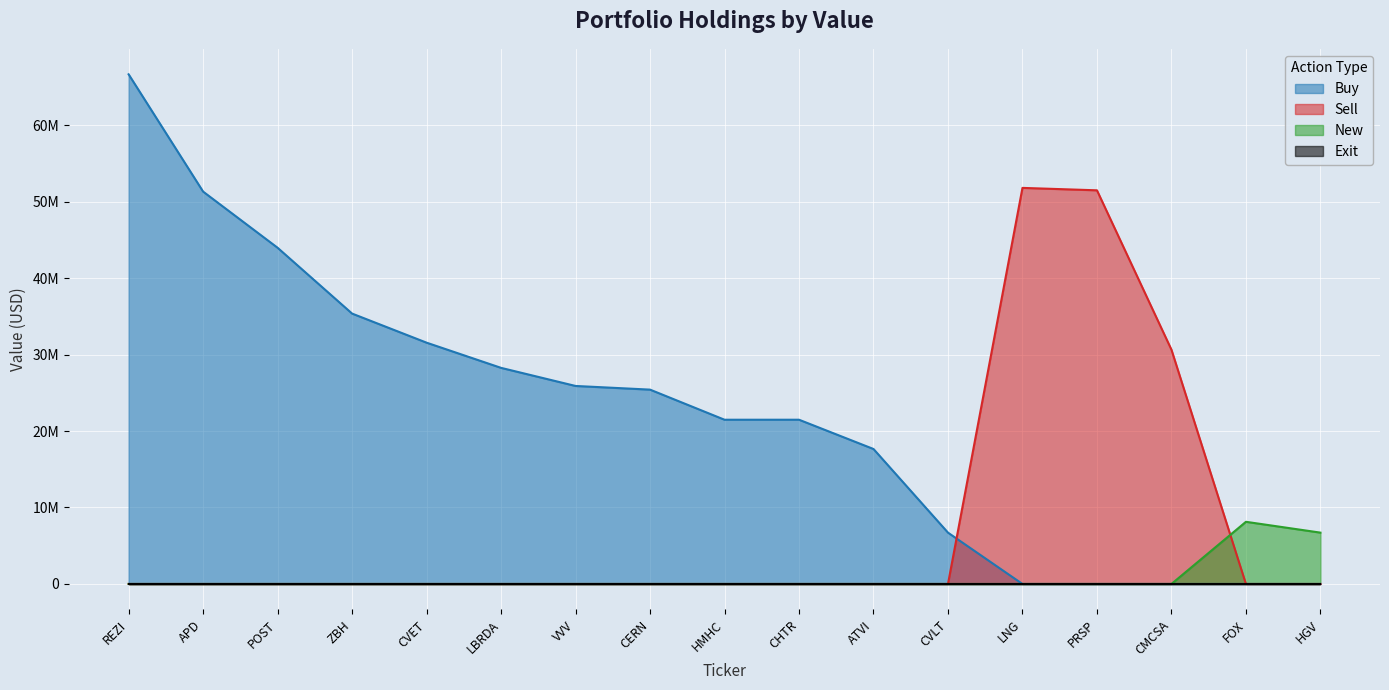

What position from the right is HMHC?

9